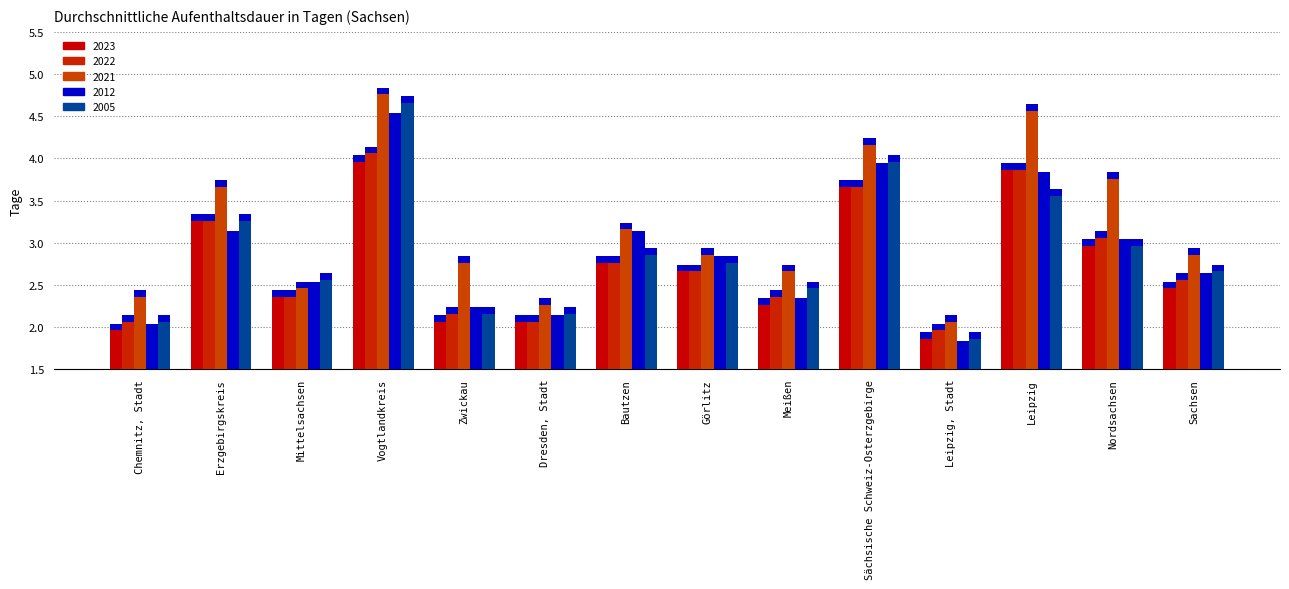

At Sächsische Schweiz-Osterzgebirge, list the series in order from largest to smallest.

2021, 2005, 2012, 2023, 2022